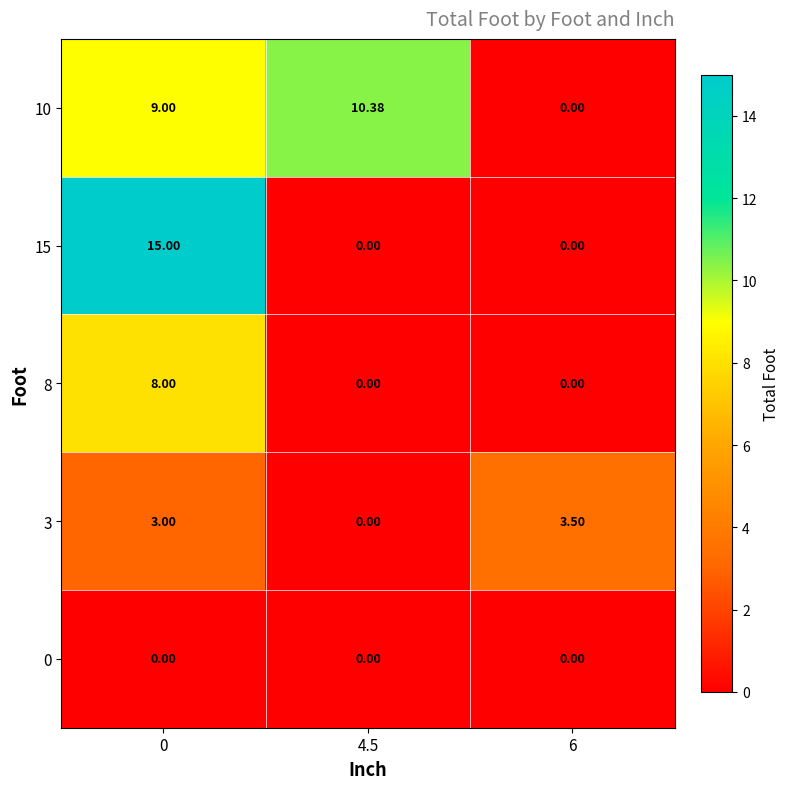

Between 0 and 4.5, which series saw the biggest shift?

15